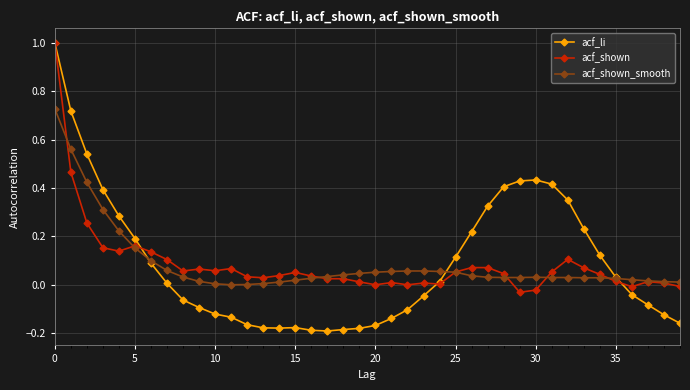

Which series has the widest spread of values?

acf_li